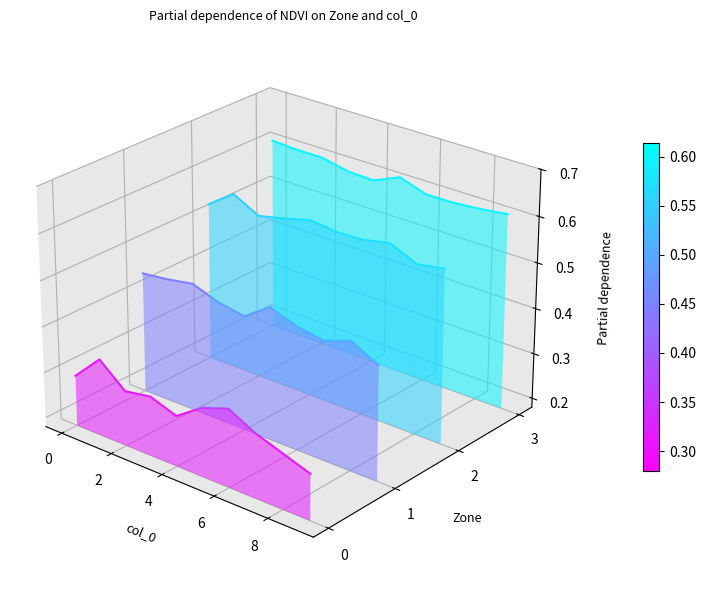

Which series has the largest total across all categories?

Zone_3